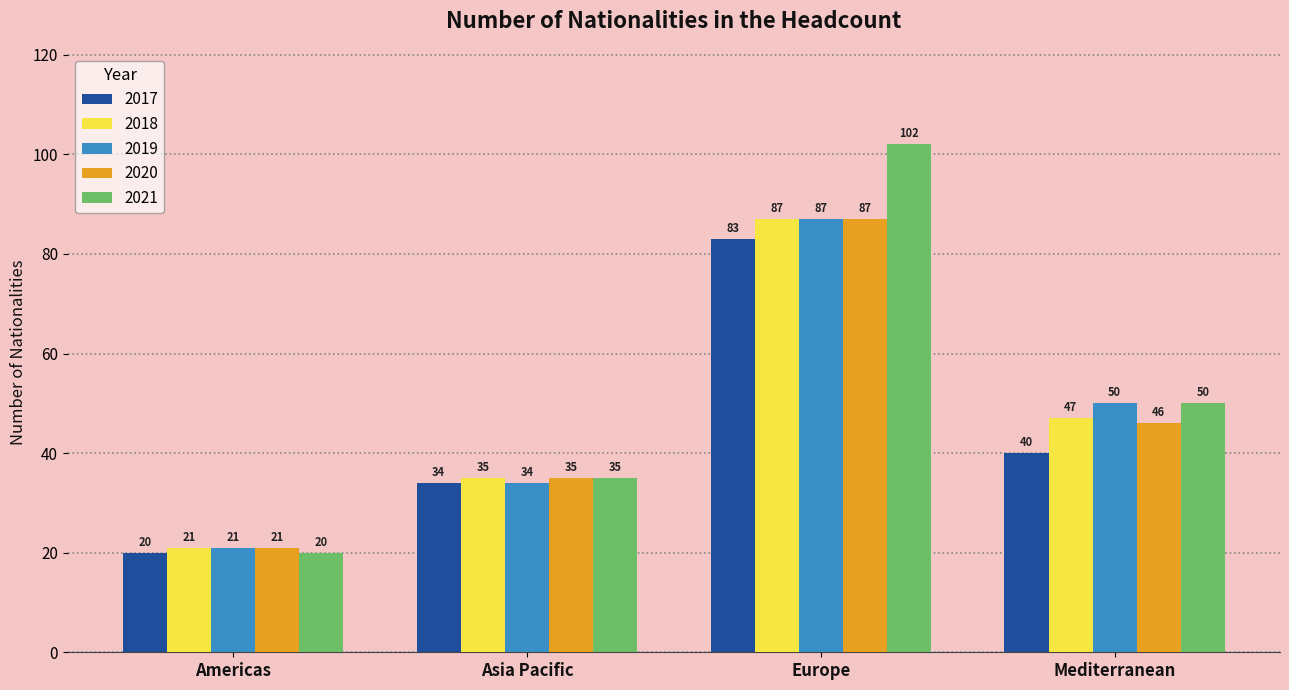

What is the difference between the 2018 values at Asia Pacific and Americas?

14